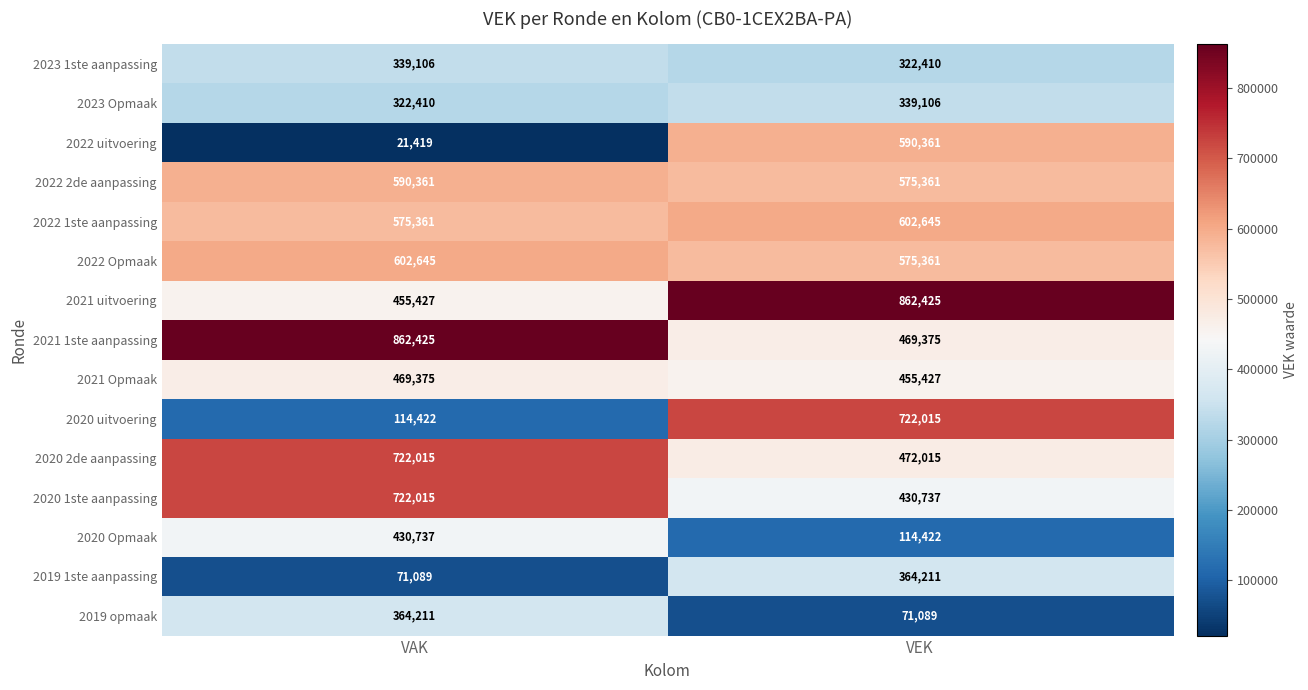

Reading left to right, what are all the values shown in this chart?

2023 1ste aanpassing: VAK=339106	VEK=322410
2023 Opmaak: VAK=322410	VEK=339106
2022 uitvoering: VAK=21419	VEK=590361
2022 2de aanpassing: VAK=590361	VEK=575361
2022 1ste aanpassing: VAK=575361	VEK=602645
2022 Opmaak: VAK=602645	VEK=575361
2021 uitvoering: VAK=455427	VEK=862425
2021 1ste aanpassing: VAK=862425	VEK=469375
2021 Opmaak: VAK=469375	VEK=455427
2020 uitvoering: VAK=114422	VEK=722015
2020 2de aanpassing: VAK=722015	VEK=472015
2020 1ste aanpassing: VAK=722015	VEK=430737
2020 Opmaak: VAK=430737	VEK=114422
2019 1ste aanpassing: VAK=71089	VEK=364211
2019 opmaak: VAK=364211	VEK=71089